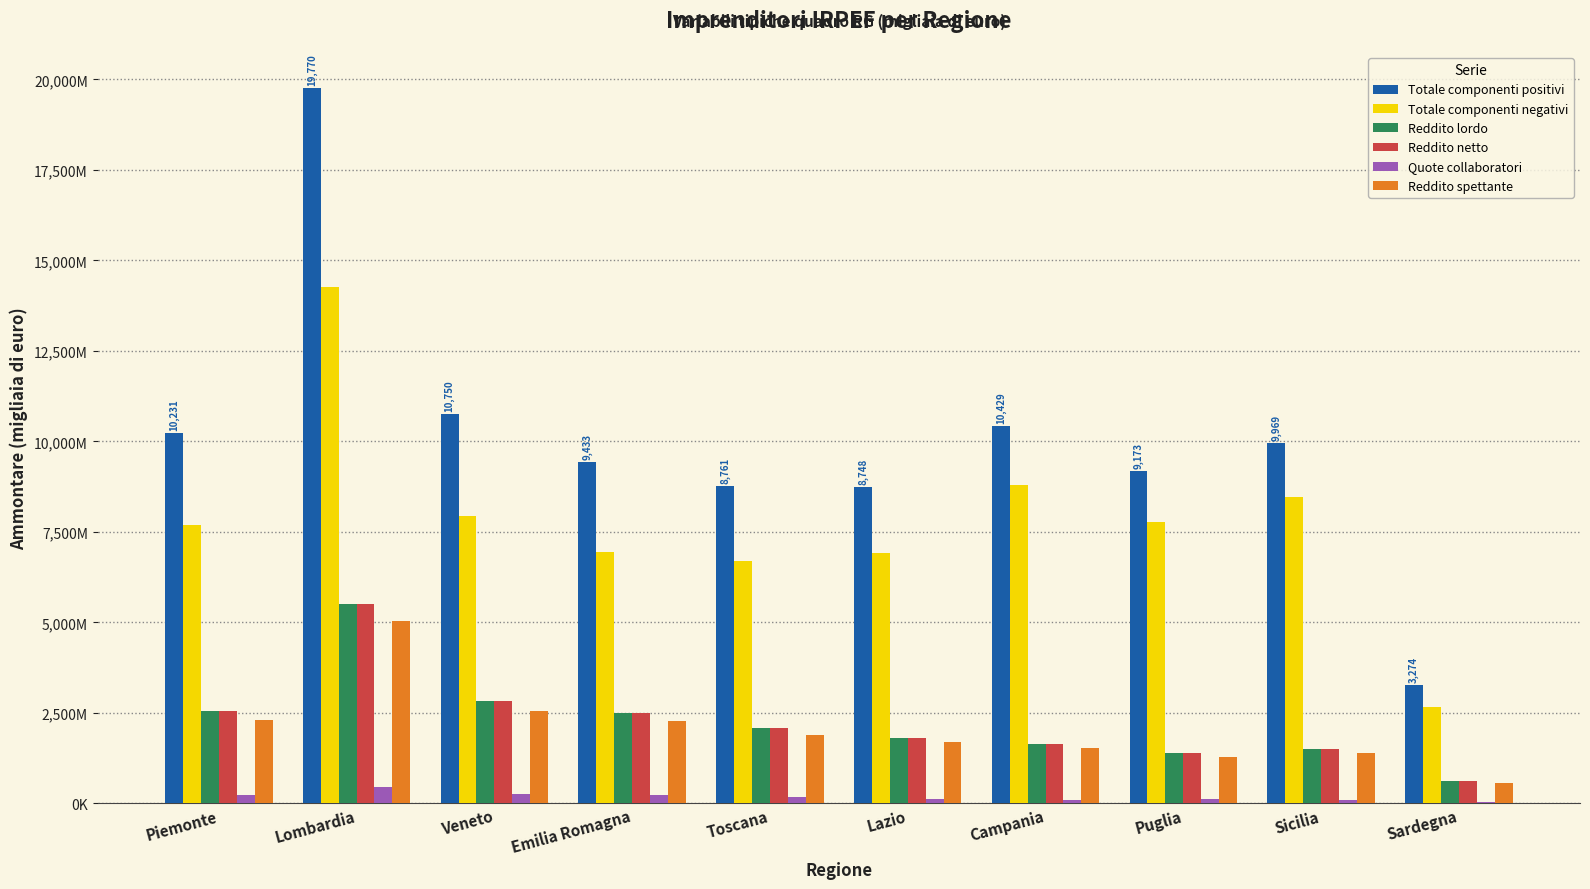

Are the bars grouped side by side (vs. stacked)?

Yes